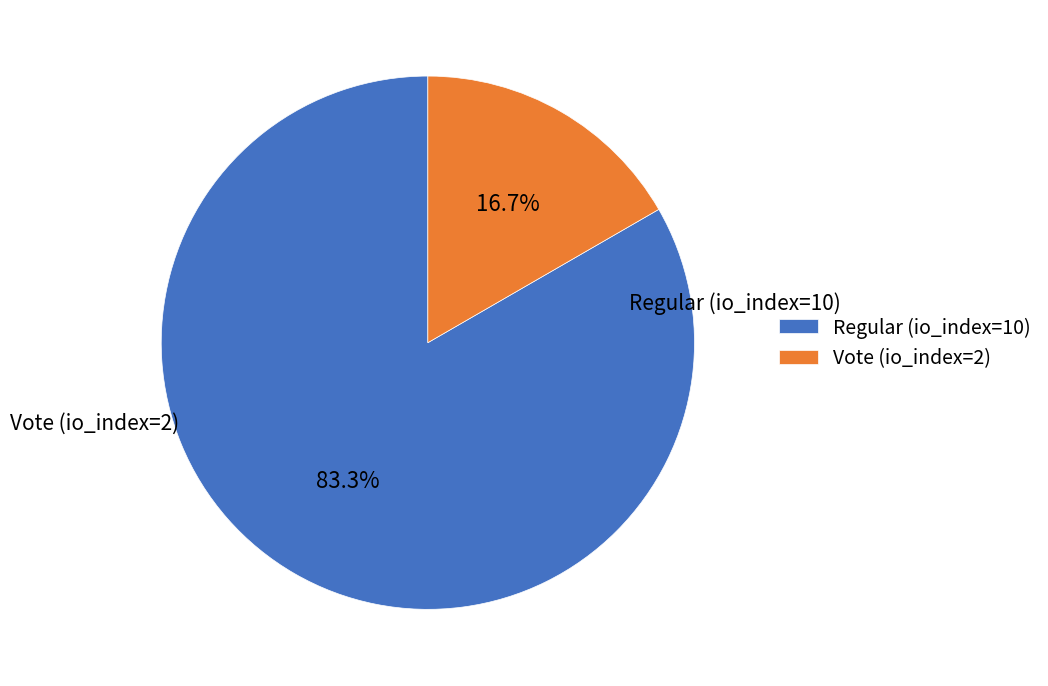

How much of the chart is everything except Regular (io_index=10)?

16.7%